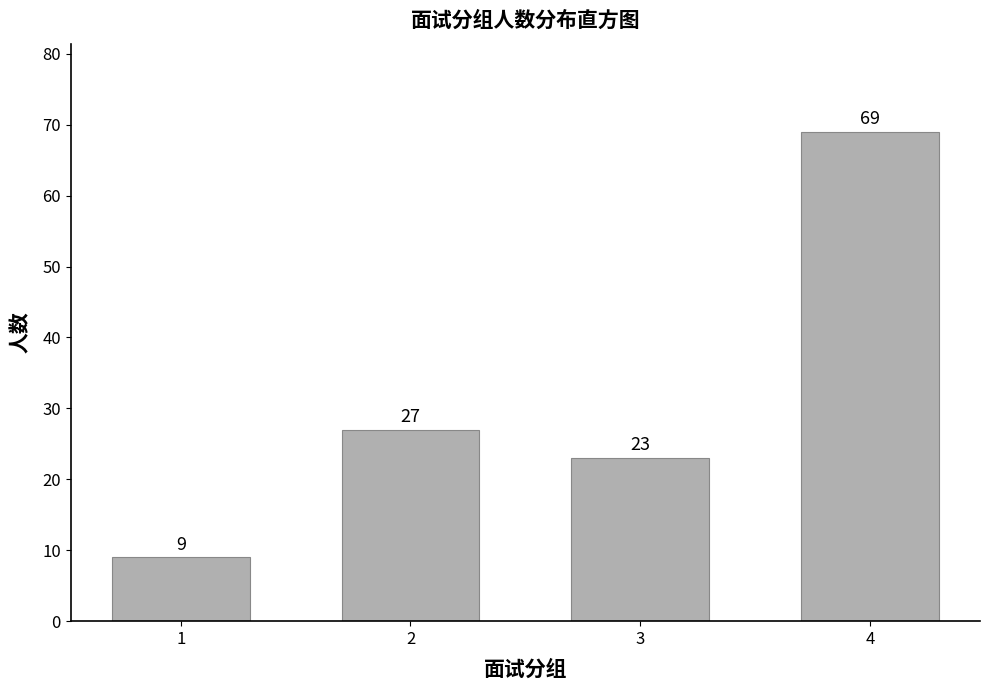

Reading right to left, list all the values displayed in this chart.

69	23	27	9